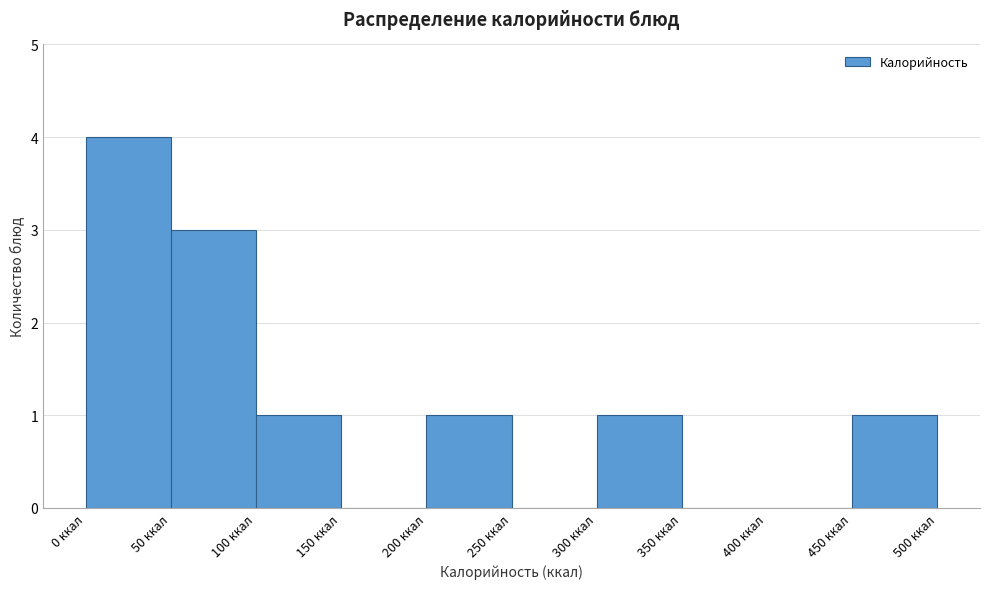

Reading left to right, transcribe this chart: for each bar, give the range it covers on the x-axis and its height. The values are not printed on the chart, so give them approximately, as read against the axis.

0 to 50: 4
50 to 100: 3
100 to 150: 1
150 to 200: 0
200 to 250: 1
250 to 300: 0
300 to 350: 1
350 to 400: 0
400 to 450: 0
450 to 500: 1